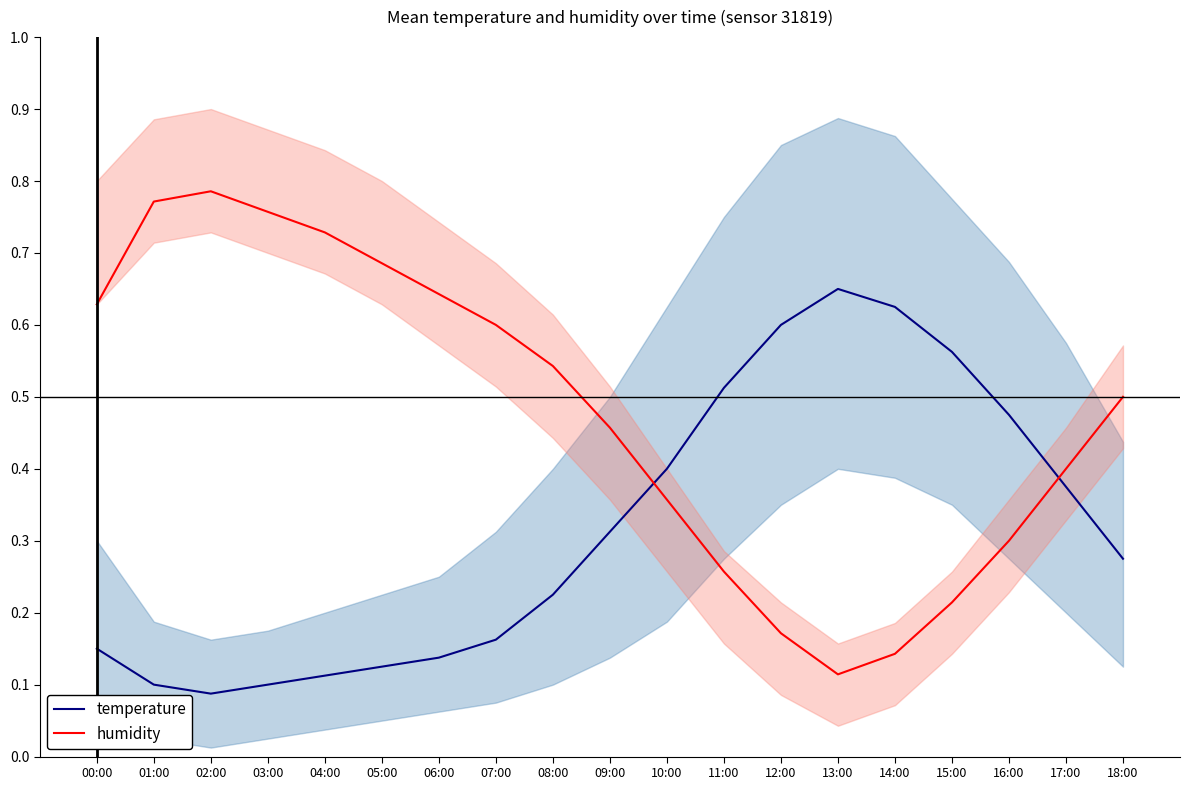

What is the value of the humidity point at the 14th from the left?

0.1